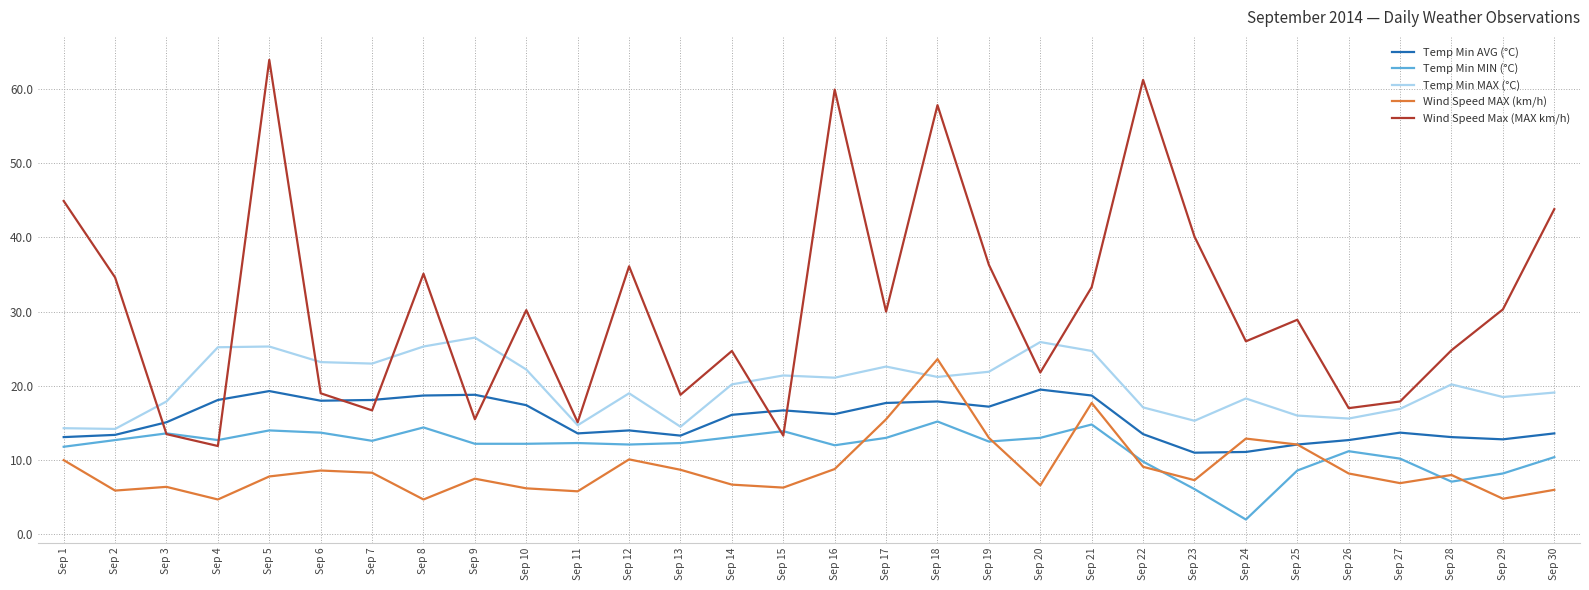

At which label does Wind Speed Max (MAX km/h) first exceed 30?

Sep 1